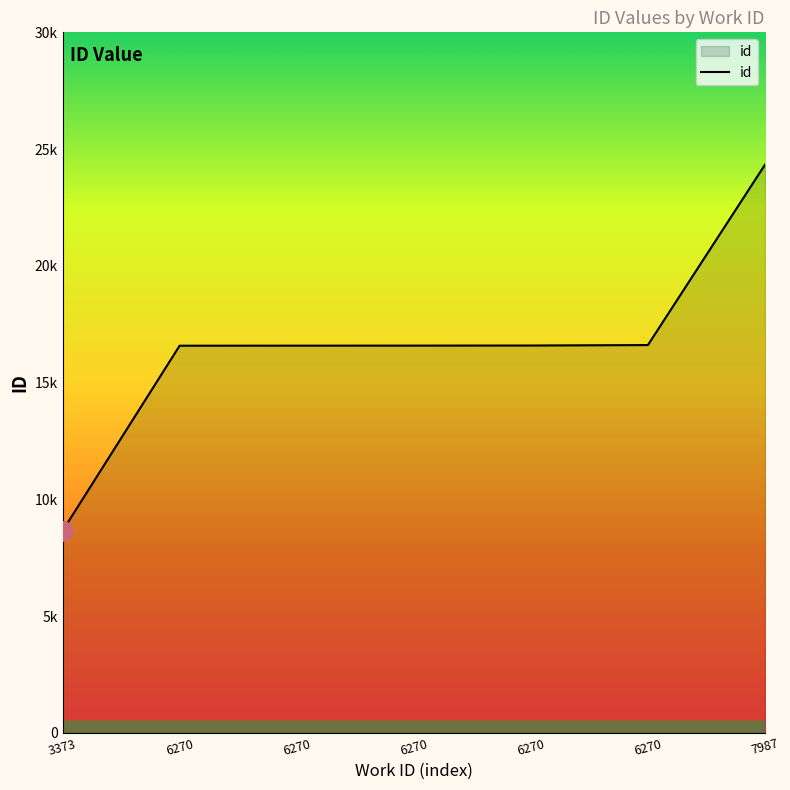

Reading right to left, what are all the values shown in this chart?

24331	16607	16587	16583	16581	16579	8649